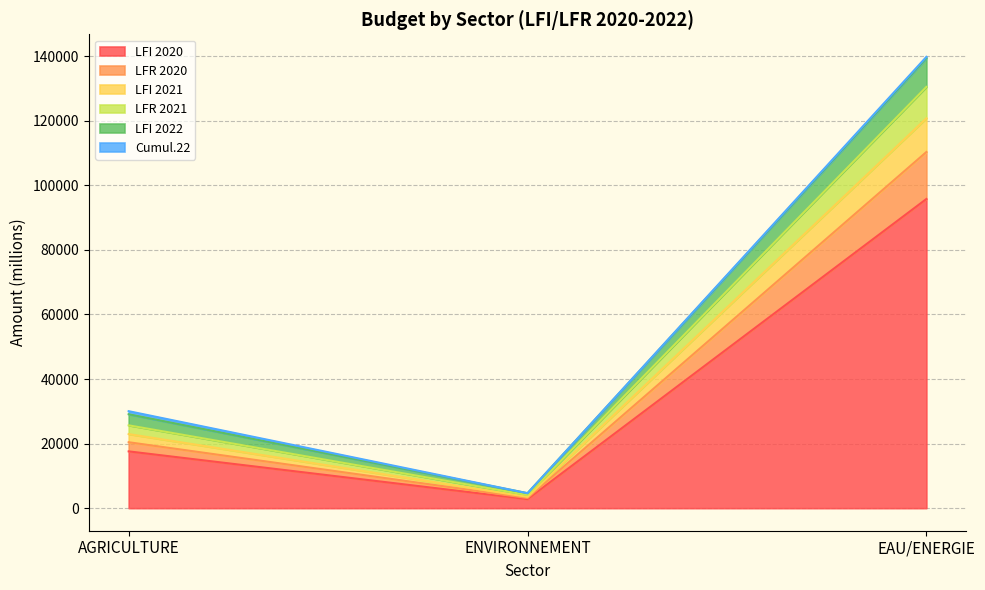

Which series ends up on top after the final intersection of LFI 2022 and LFI 2021?

LFI 2021